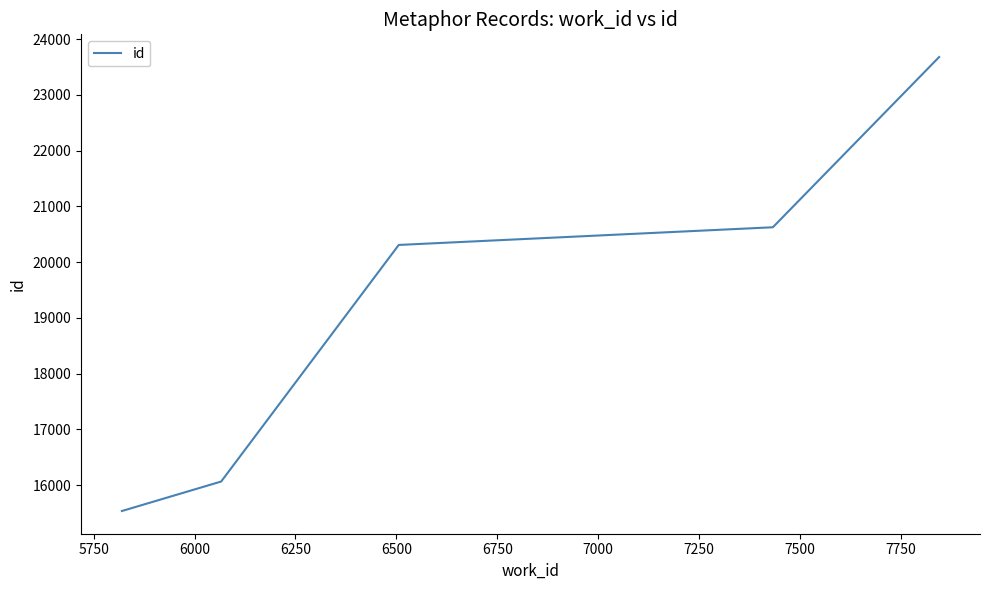

What is the greatest value displayed?

23677